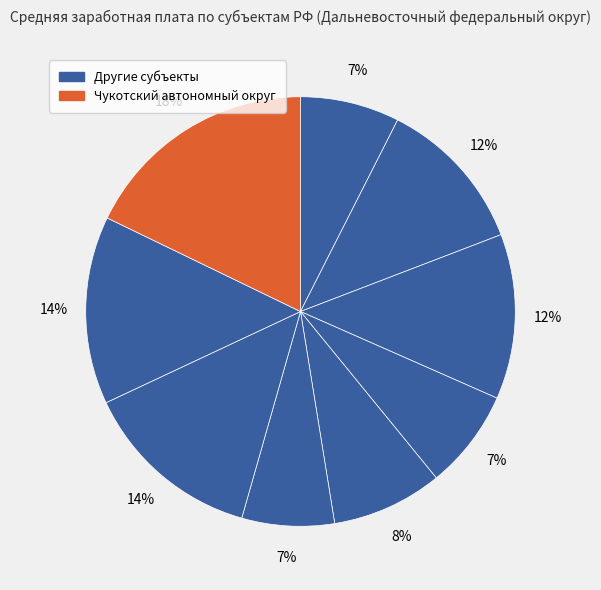

Count the number of slices in the pie.

9